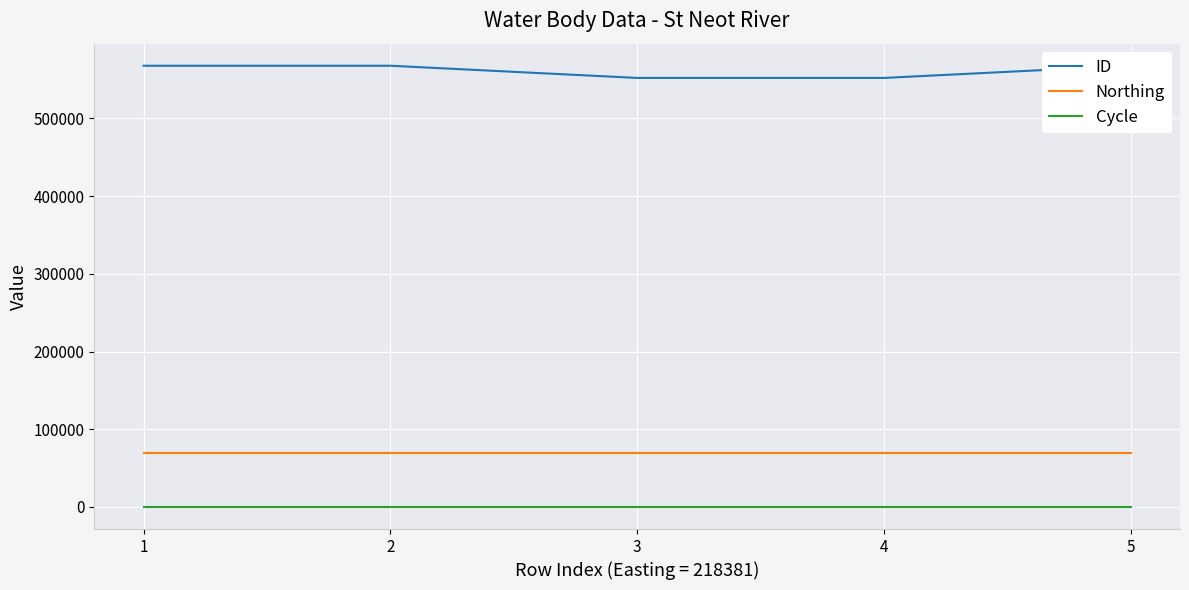

Reading left to right, what are all the values shown in this chart?

ID: 1=567909	2=567906	3=552208	4=552207	5=567910
Northing: 1=70094	2=70094	3=70094	4=70094	5=70094
Cycle: 1=3	2=3	3=3	4=3	5=3